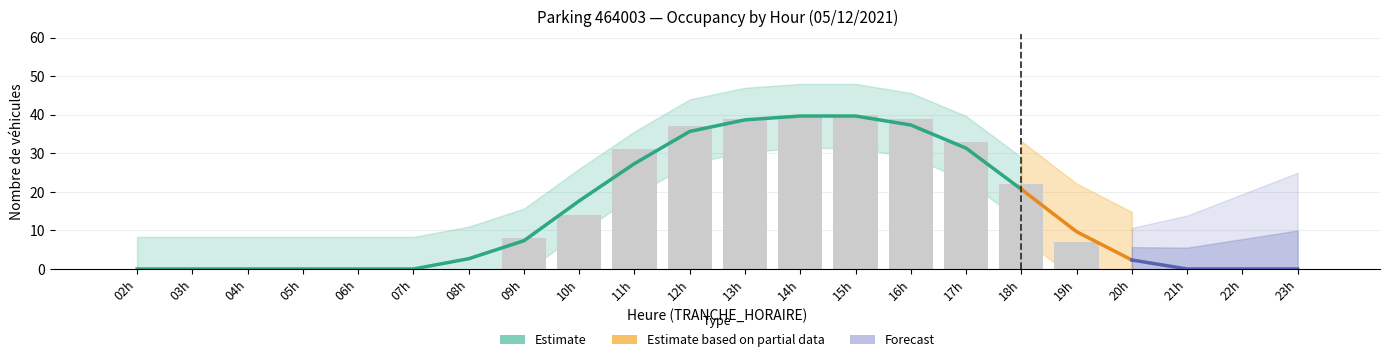

Reading right to left, transcribe all the data shown in this chart.

0	0	0	0	7	22	33	39	40	40	39	37	31	14	8	0	0	0	0	0	0	0